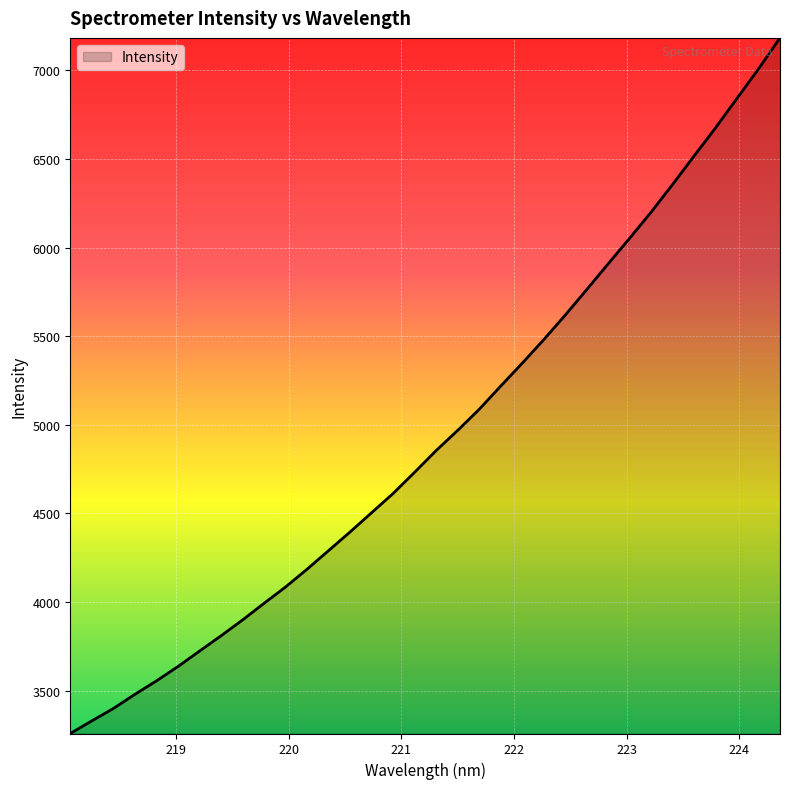

What is the minimum value shown in the chart?

3258.7